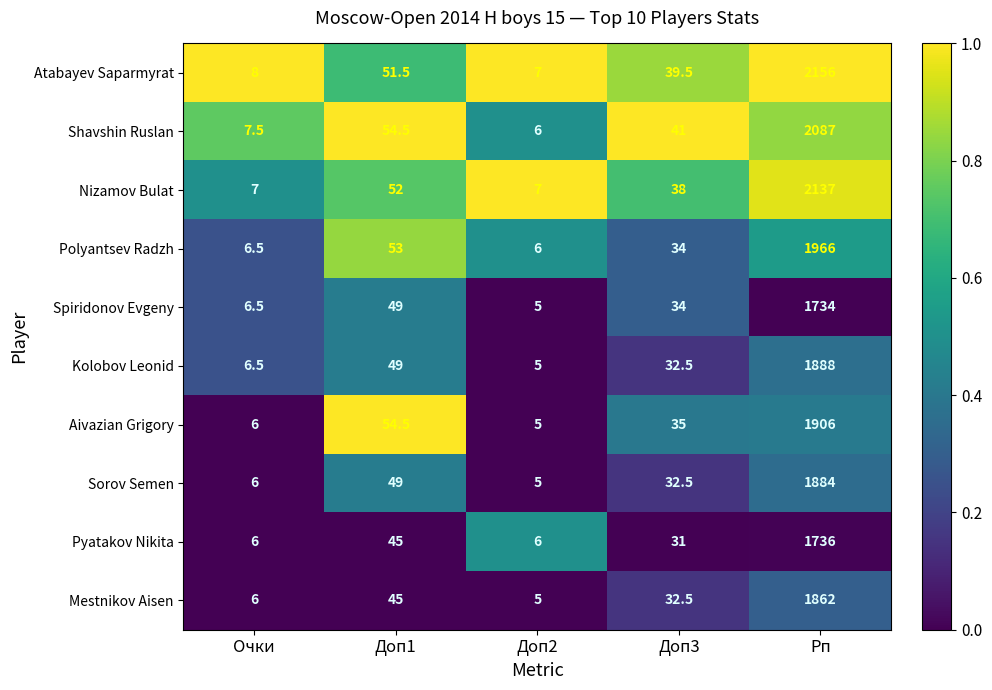

Rank the categories by Mestnikov Aisen value from lowest to highest.

Доп2, Очки, Доп3, Доп1, Рп